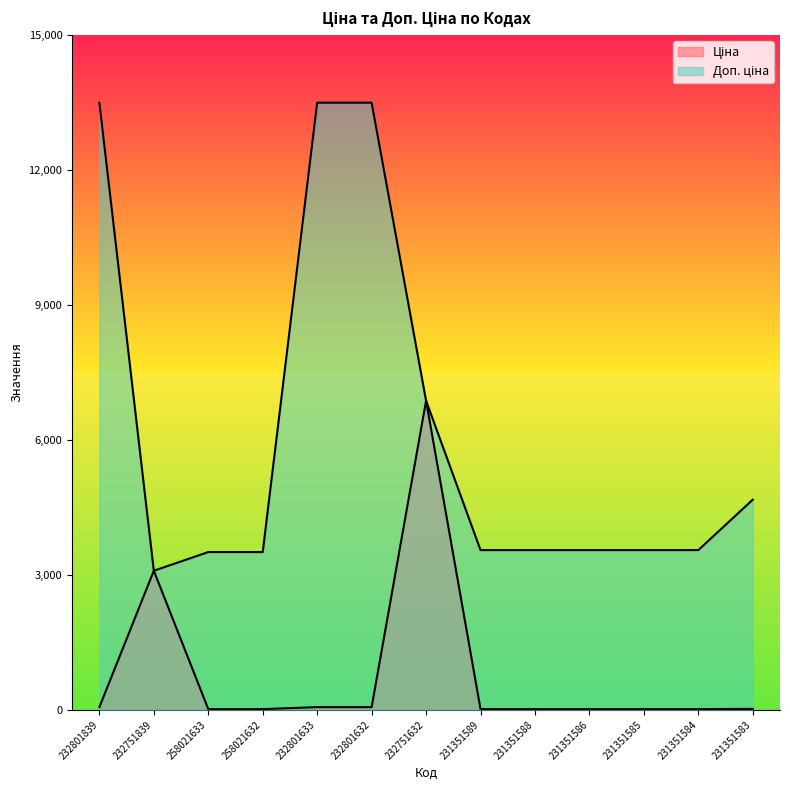

Which series has the largest range (max minus min)?

Доп. ціна